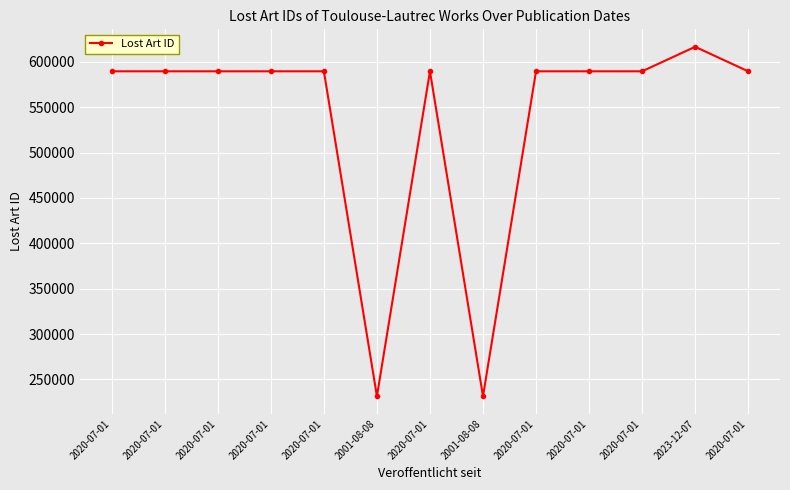

Does the chart have visible grid lines?

Yes